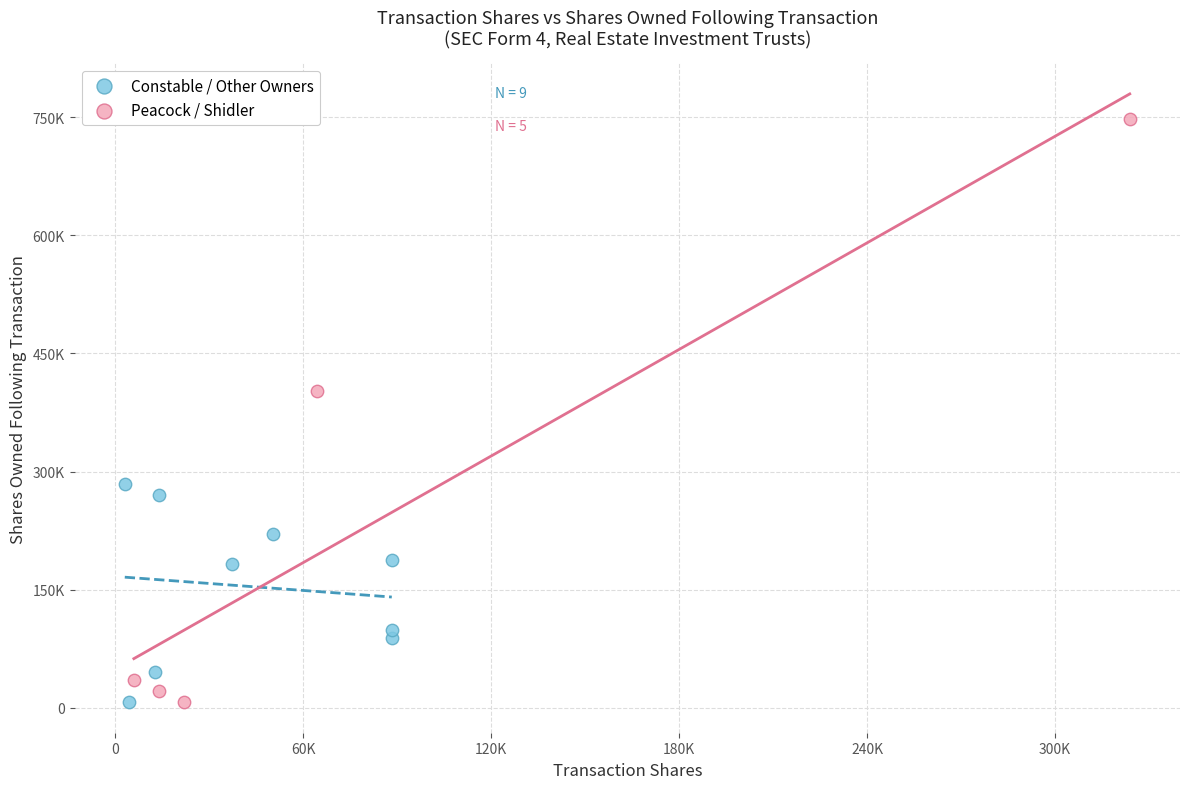

Which series has the widest spread of Y values?

Peacock / Shidler